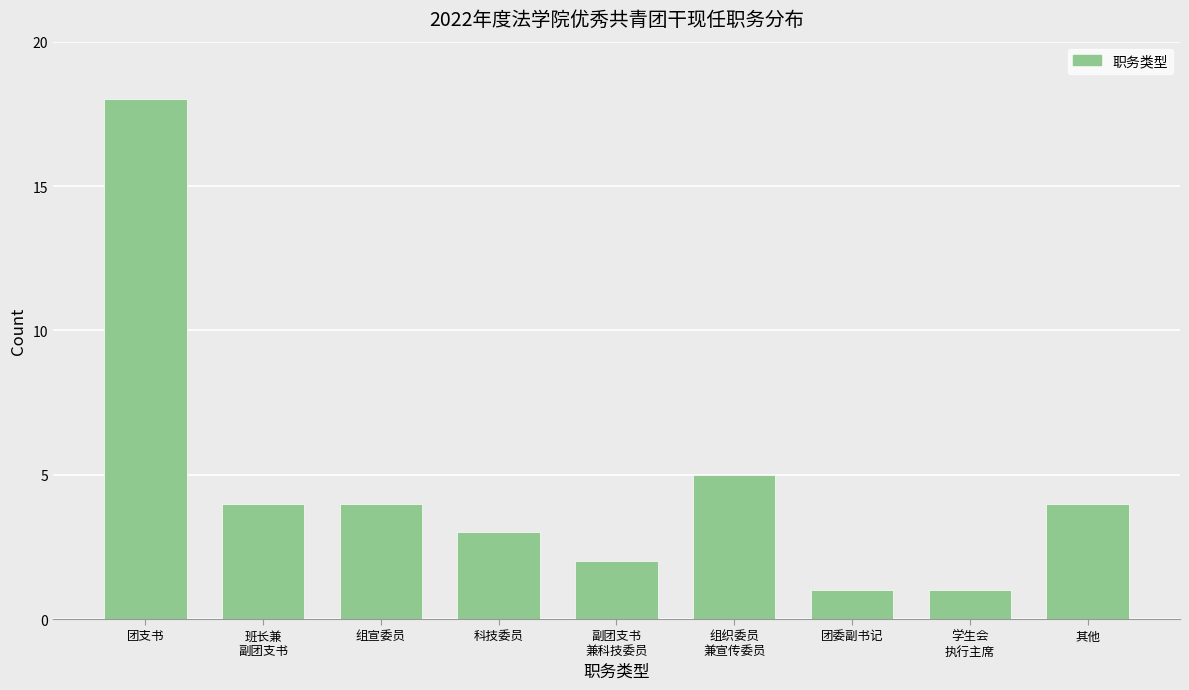

Reading left to right, transcribe all the data shown in this chart.

18	4	4	3	2	5	1	1	4